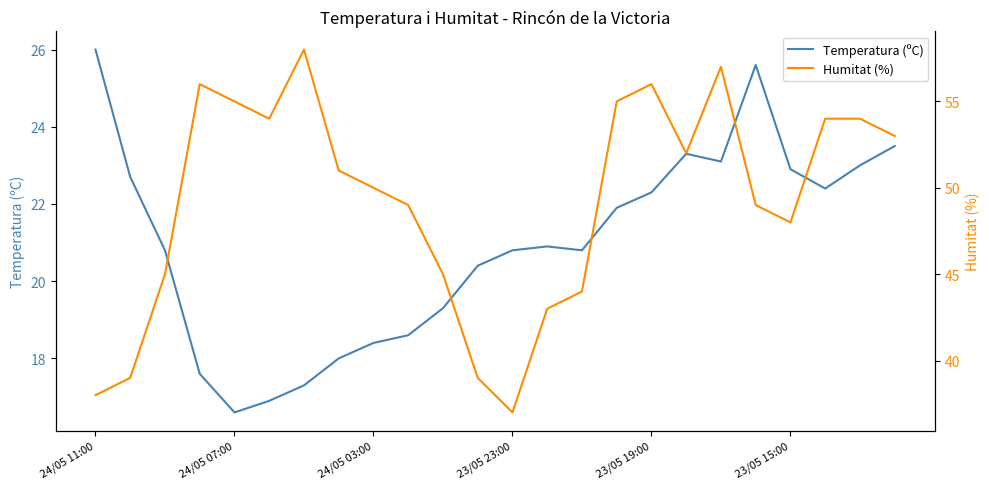

True or false: Temperatura (ºC) and Humitat (%) cross at least once.

False